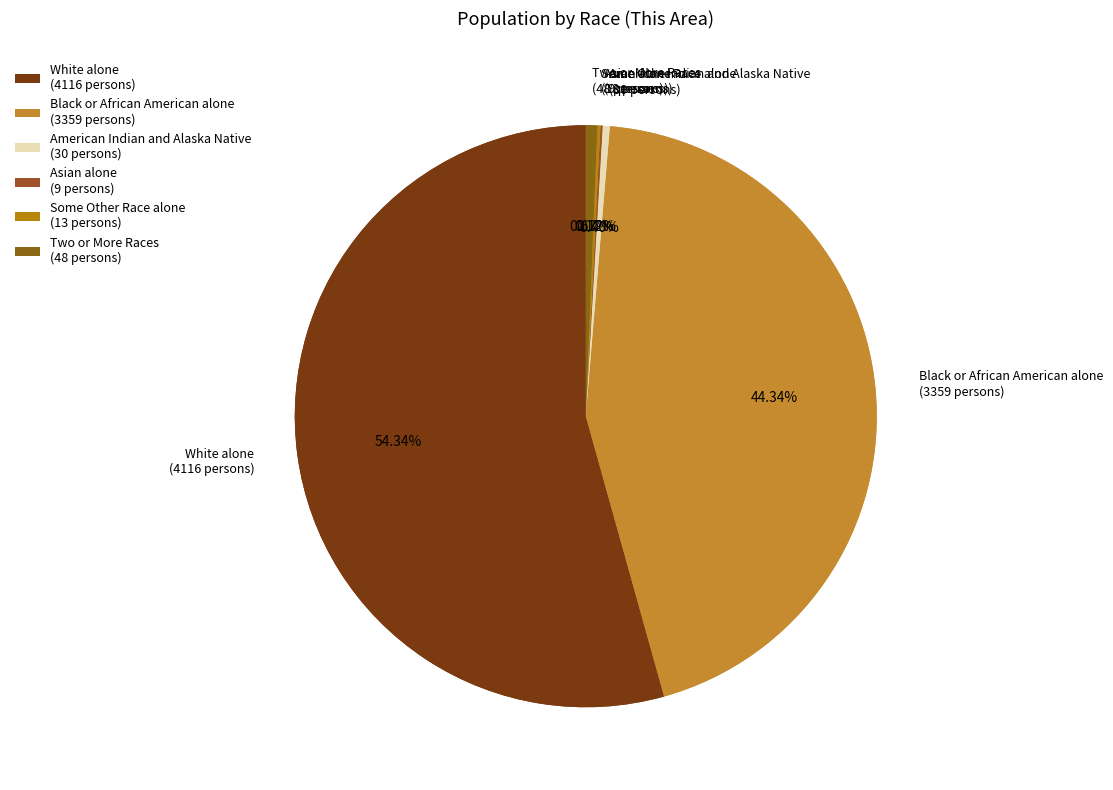

Combined, do White alone and American Indian and Alaska Native account for over 50%?

Yes